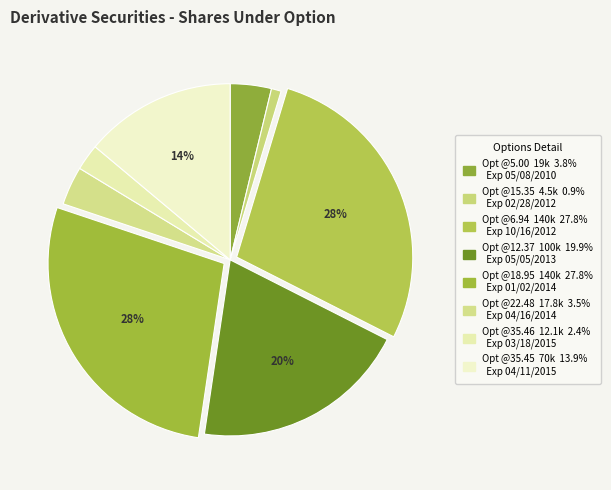

How many slices are in this pie chart?

8